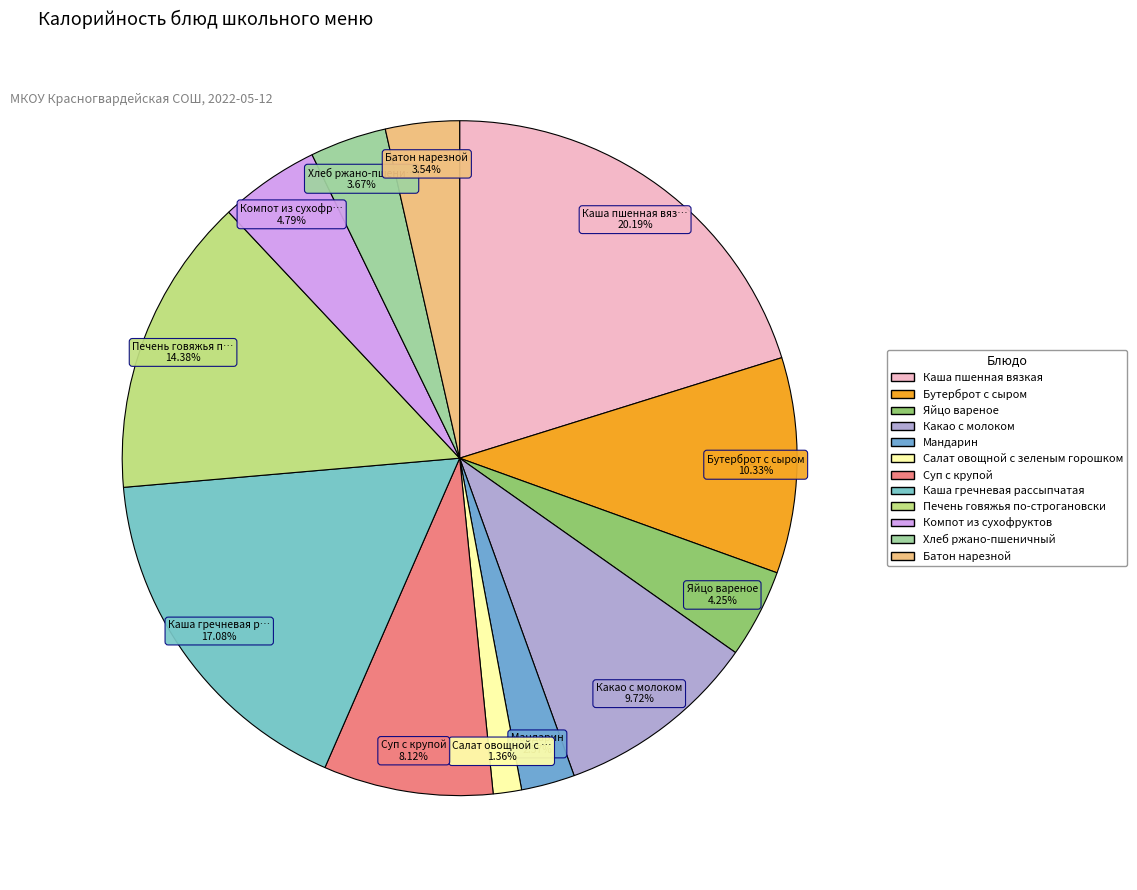

What is the change in value from Бутерброт с сыром to Салат овощной с зеленым горошком?

-132.9